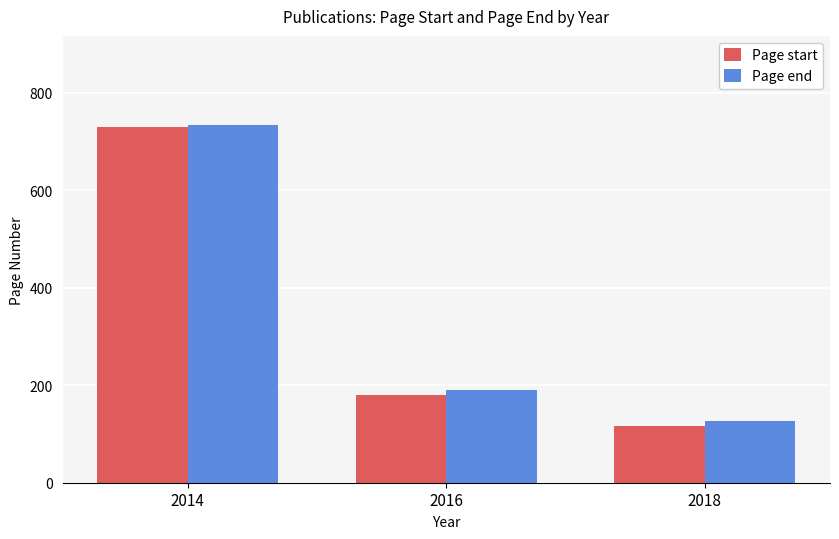

What is the sum of all Page start values?

1026